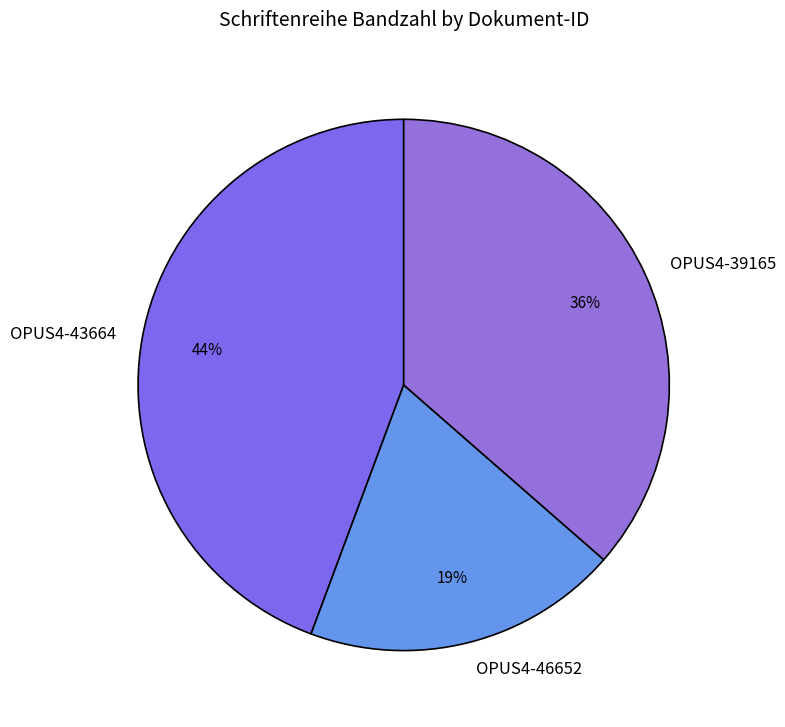

Is there a majority slice in this chart?

No